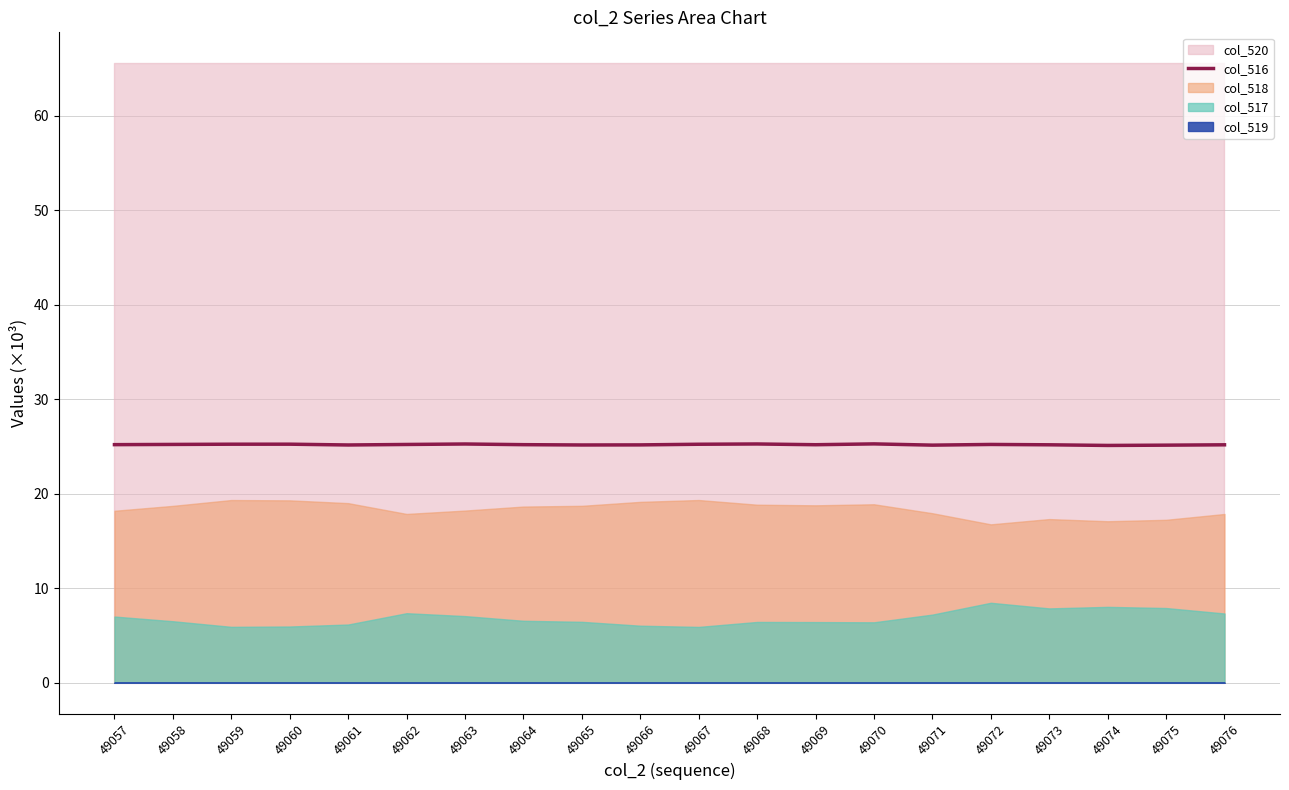

The chart shows a value of 42.4 at 49063. True or false?

False